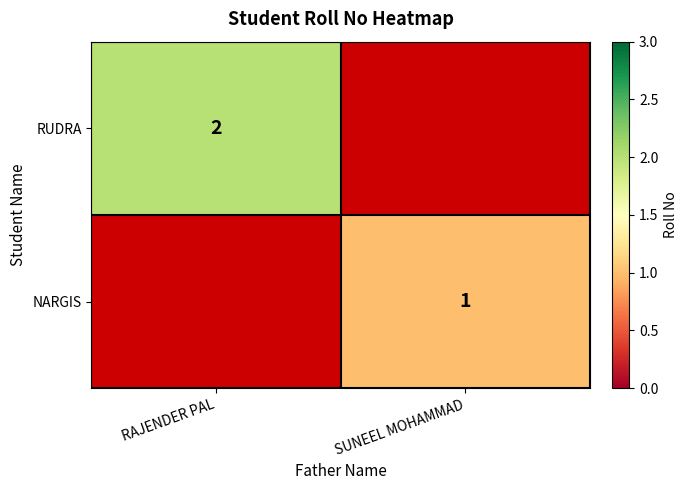

The value of RUDRA at RAJENDER PAL is 1. True or false?

False